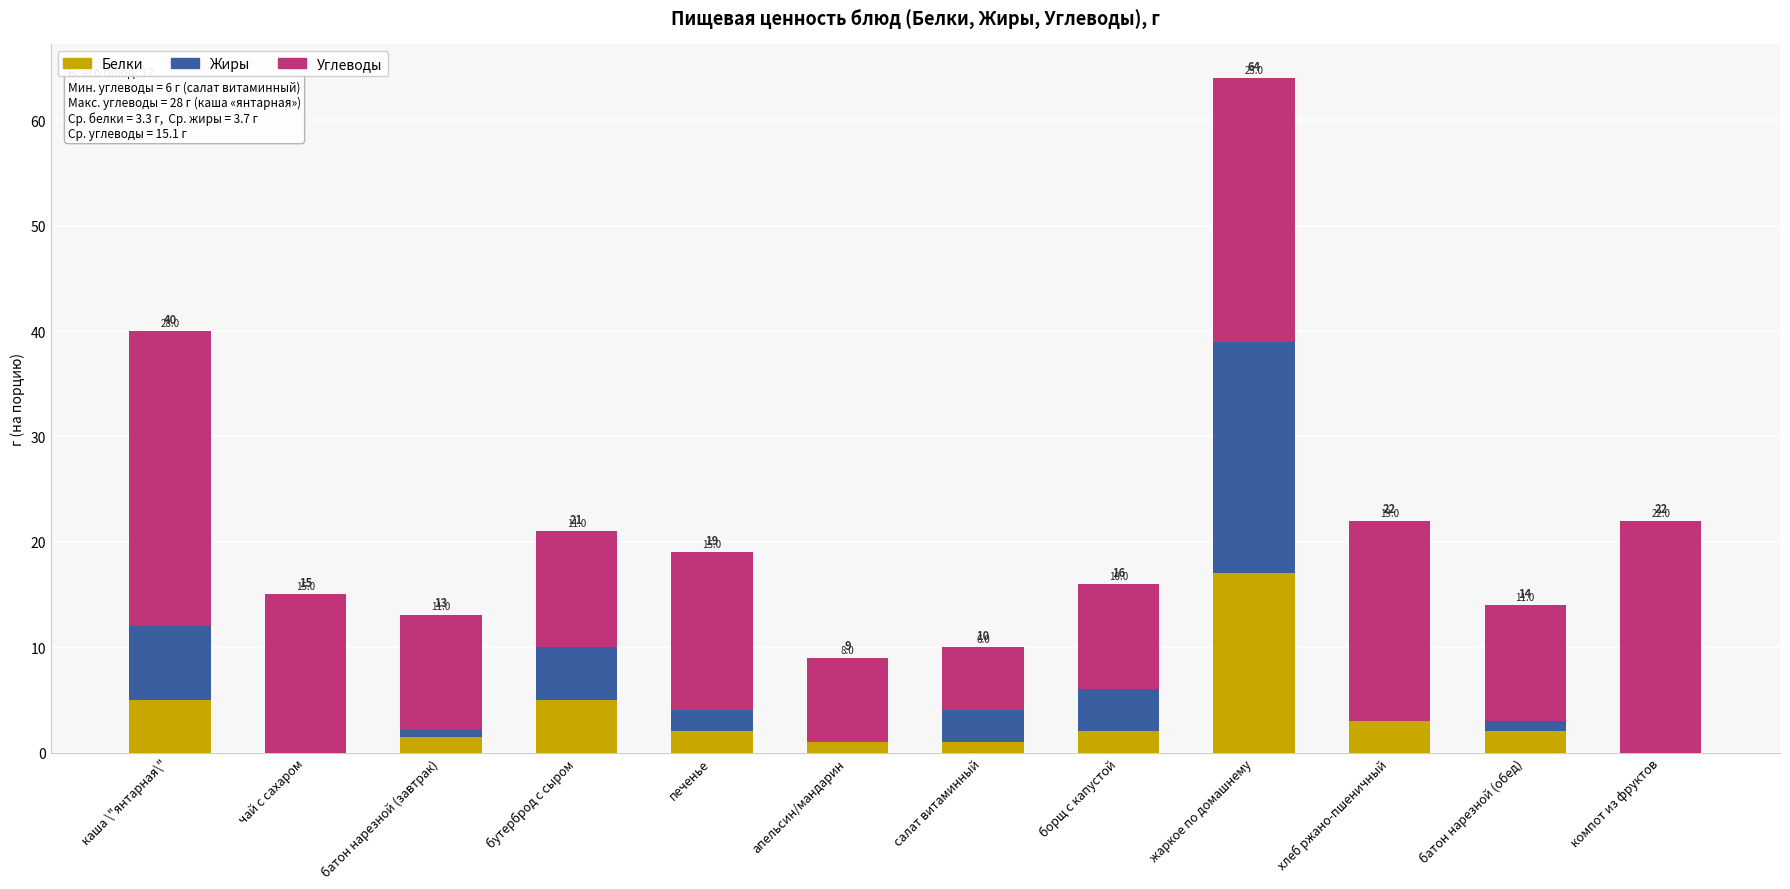

What is the highest value of the Белки series?

17.0